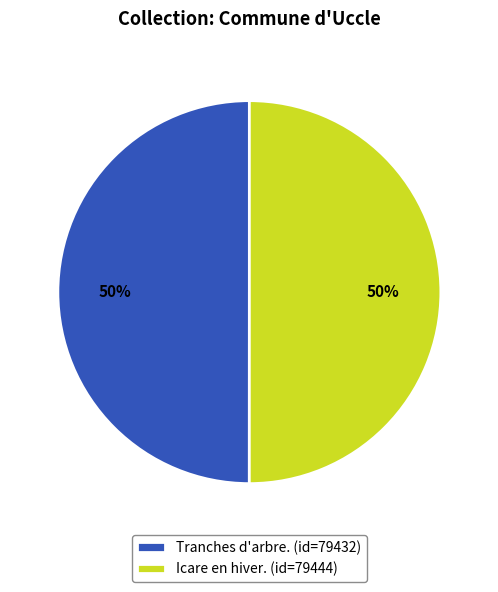

Count the number of slices in the pie.

2